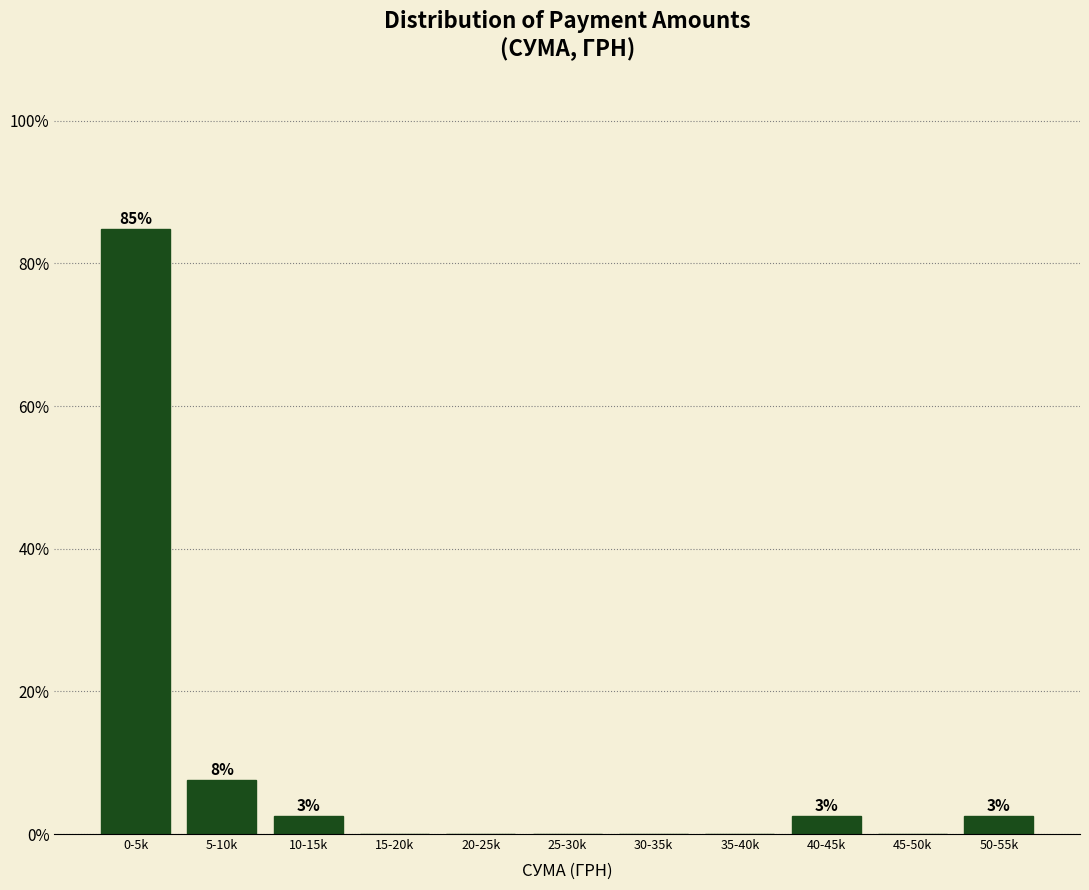

Reading left to right, list all the values displayed in this chart.

0-5k=84.8	5-10k=7.6	10-15k=2.5	15-20k=0.0	20-25k=0.0	25-30k=0.0	30-35k=0.0	35-40k=0.0	40-45k=2.5	45-50k=0.0	50-55k=2.5